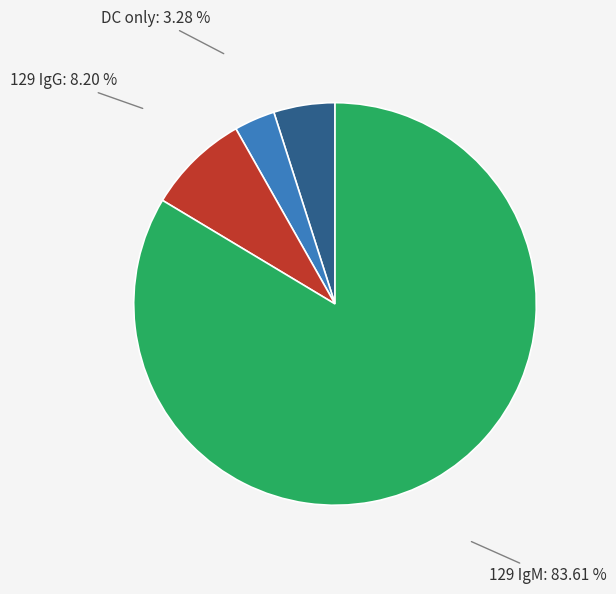

Is there any slice that represents more than half of the pie?

Yes